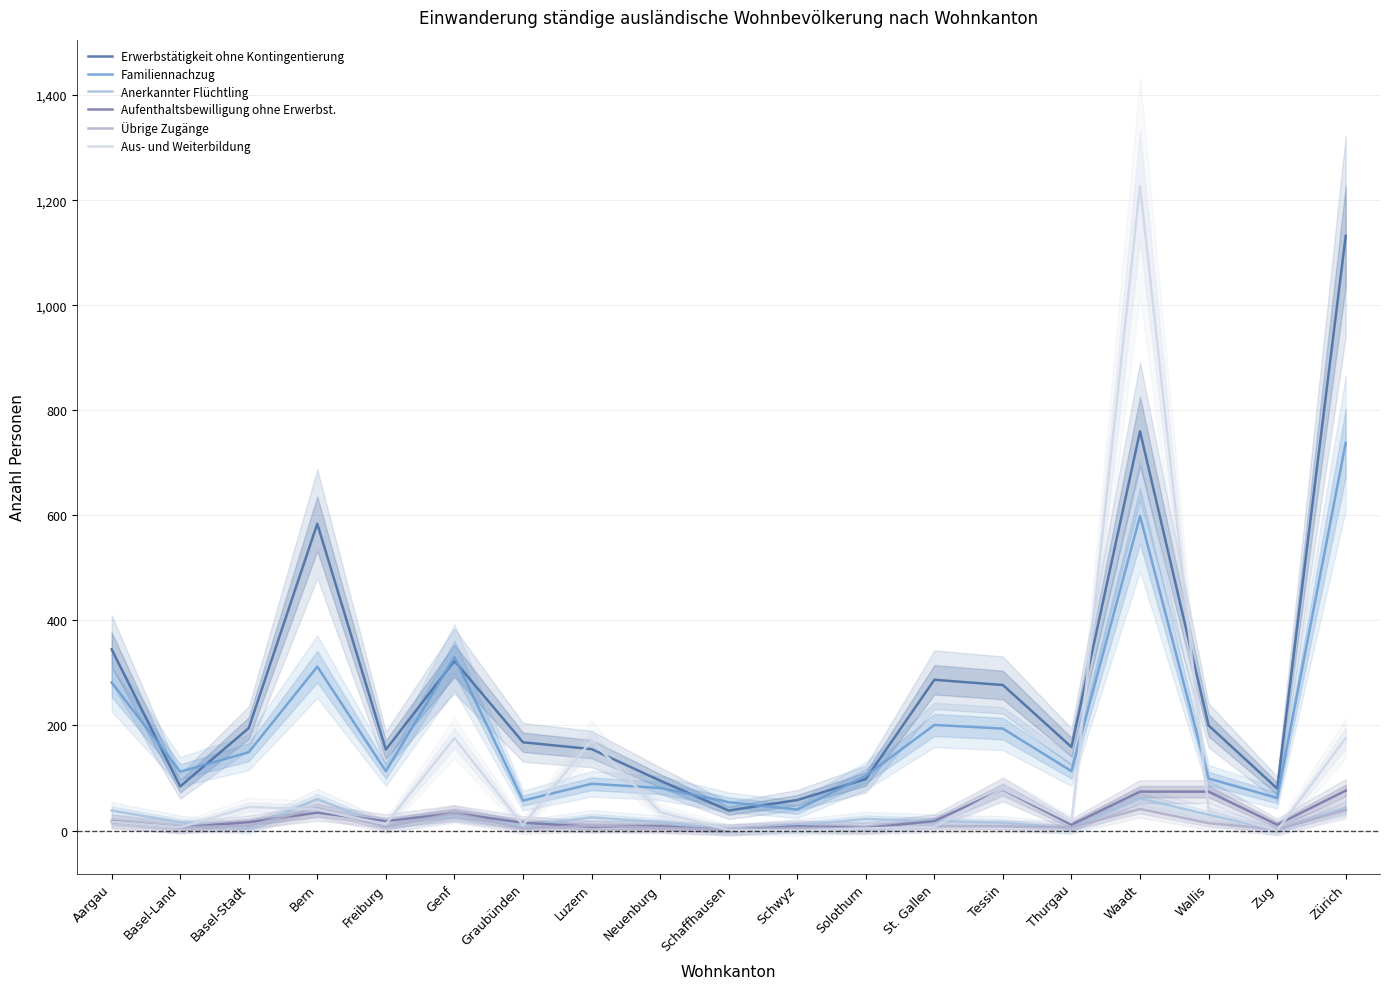

What is the value of the Erwerbstätigkeit ohne Kontingentierung point at the 16th from the left?

760